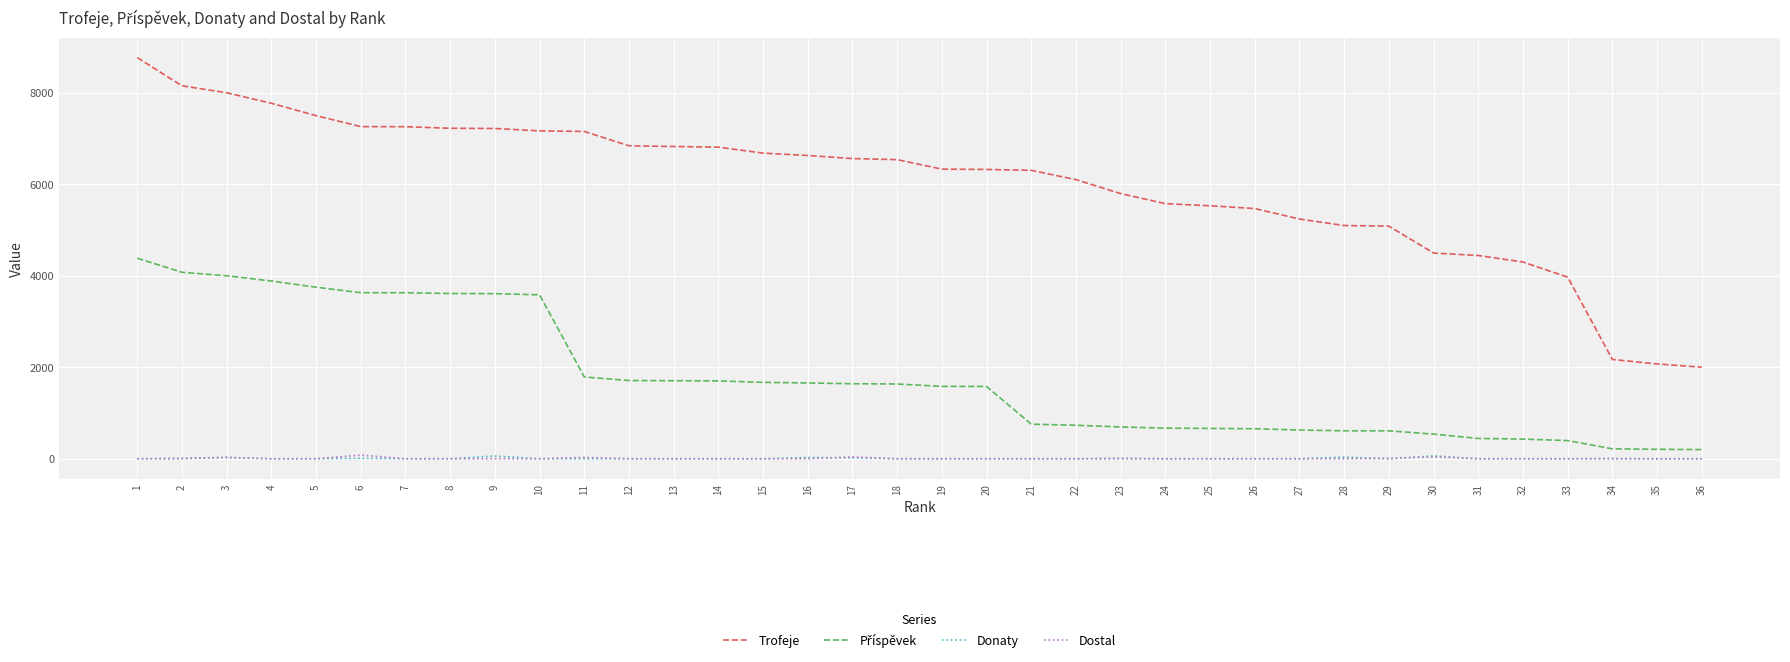

Does the chart display data point markers on the line(s)?

No